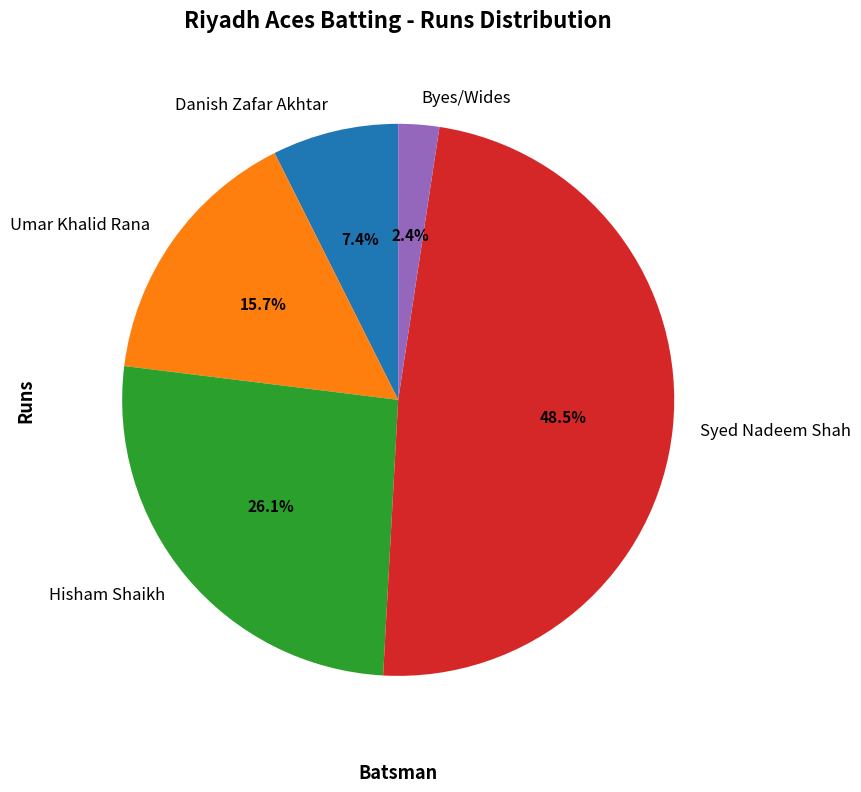

Does Byes/Wides represent more than half of the total?

No